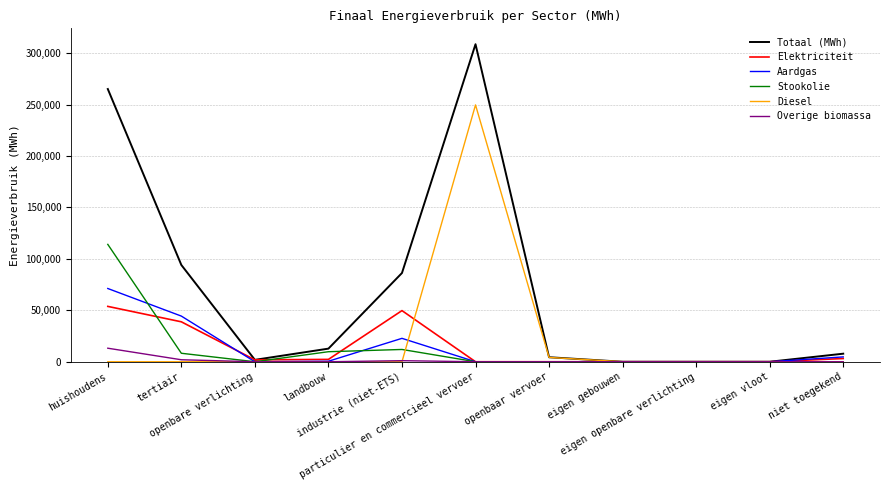

What is the highest value of the Stookolie series?

114058.4